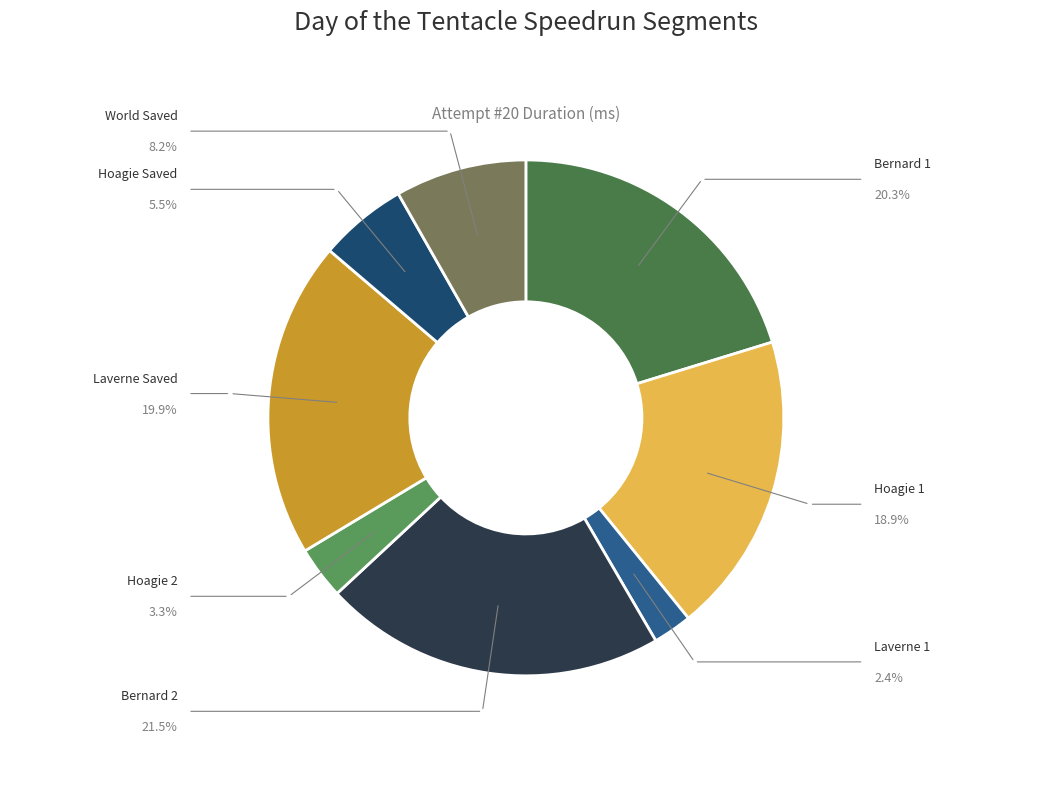

Combined, what portion of the pie is Hoagie Saved and Bernard 2?

27.0%